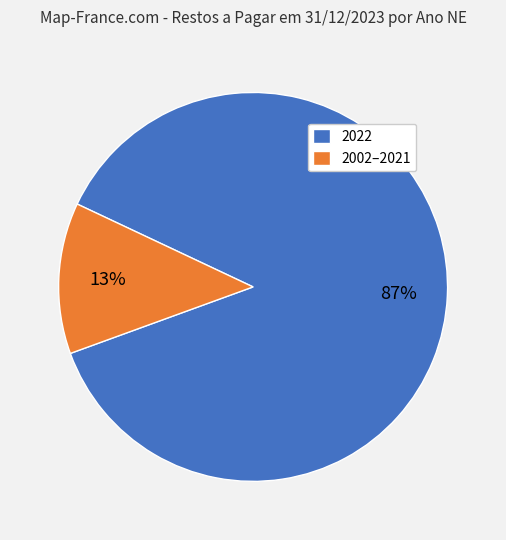

To the nearest percent, what is the combined percentage of 2022 and 2002–2021?

100%